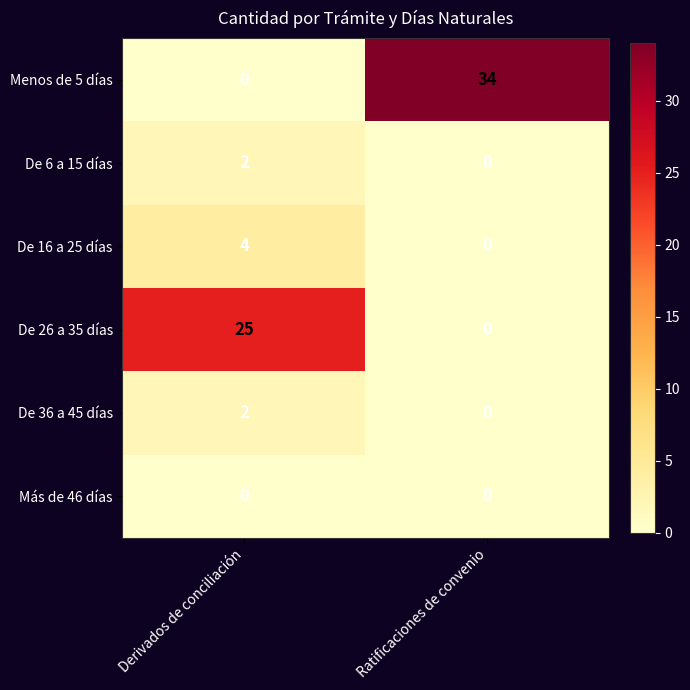

How many data points does each series have?

2